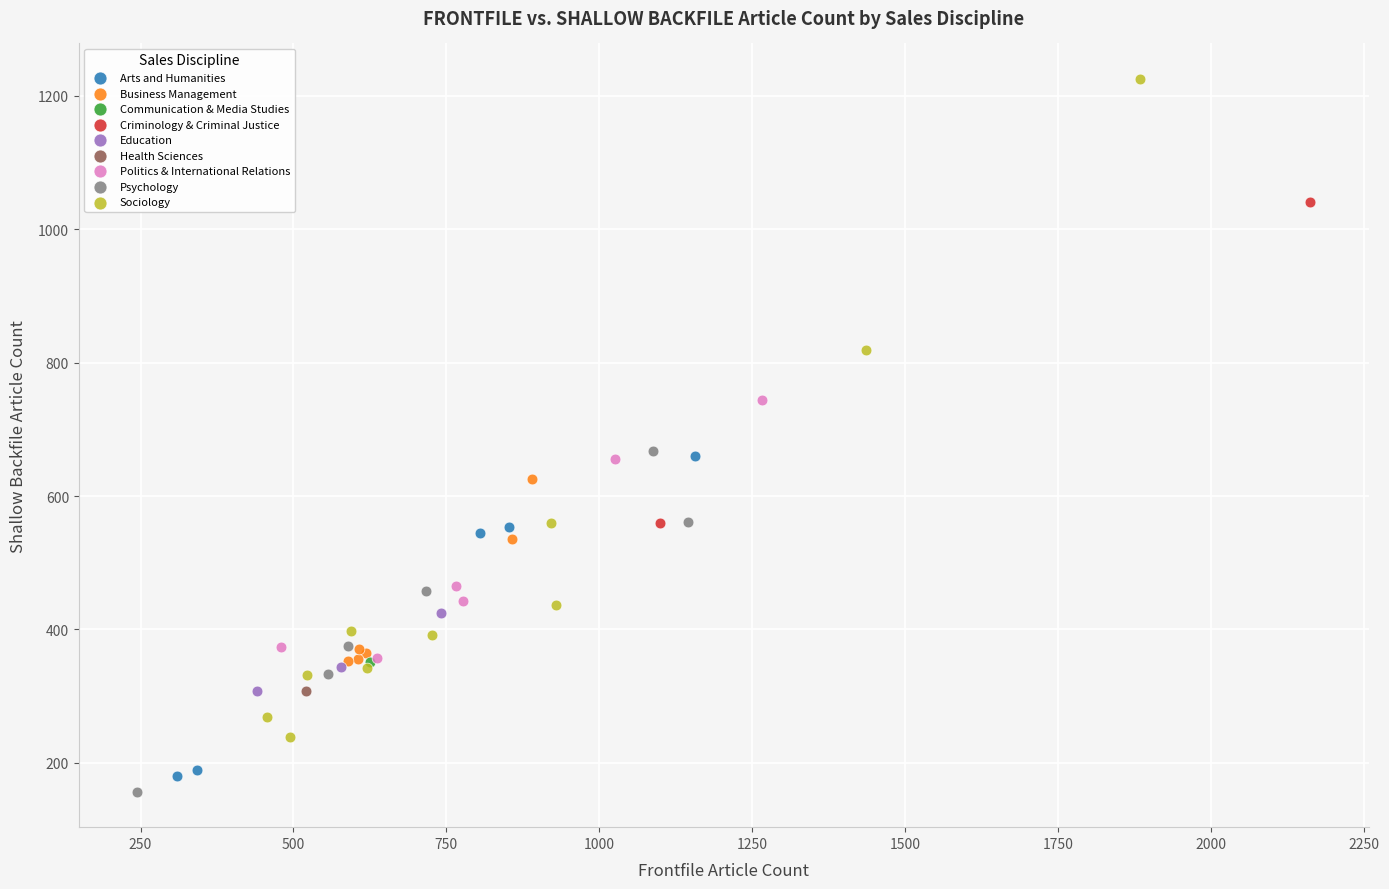

Which series reaches the maximum Y coordinate?

Sociology